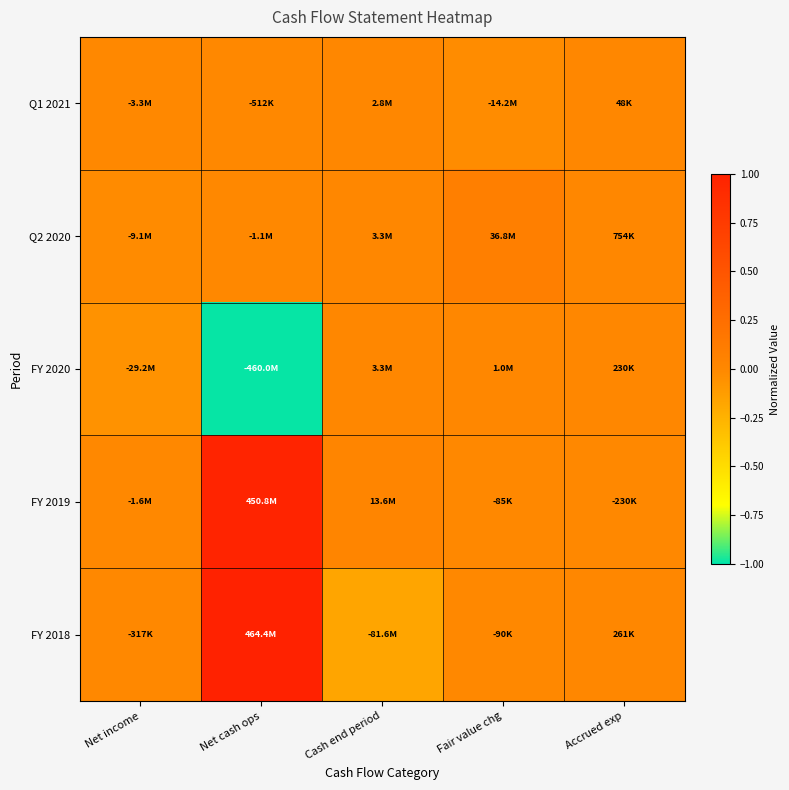

Reading right to left, extract all data points from this chart.

Q1 2021: Accrued exp=0.0	Fair value chg=-0.0	Cash end period=0.0	Net cash ops=-0.0	Net income=-0.0
Q2 2020: Accrued exp=0.0	Fair value chg=0.1	Cash end period=0.0	Net cash ops=-0.0	Net income=-0.0
FY 2020: Accrued exp=0.0	Fair value chg=0.0	Cash end period=0.0	Net cash ops=-1.0	Net income=-0.1
FY 2019: Accrued exp=-0.0	Fair value chg=-0.0	Cash end period=0.0	Net cash ops=1.0	Net income=-0.0
FY 2018: Accrued exp=0.0	Fair value chg=-0.0	Cash end period=-0.2	Net cash ops=1.0	Net income=-0.0